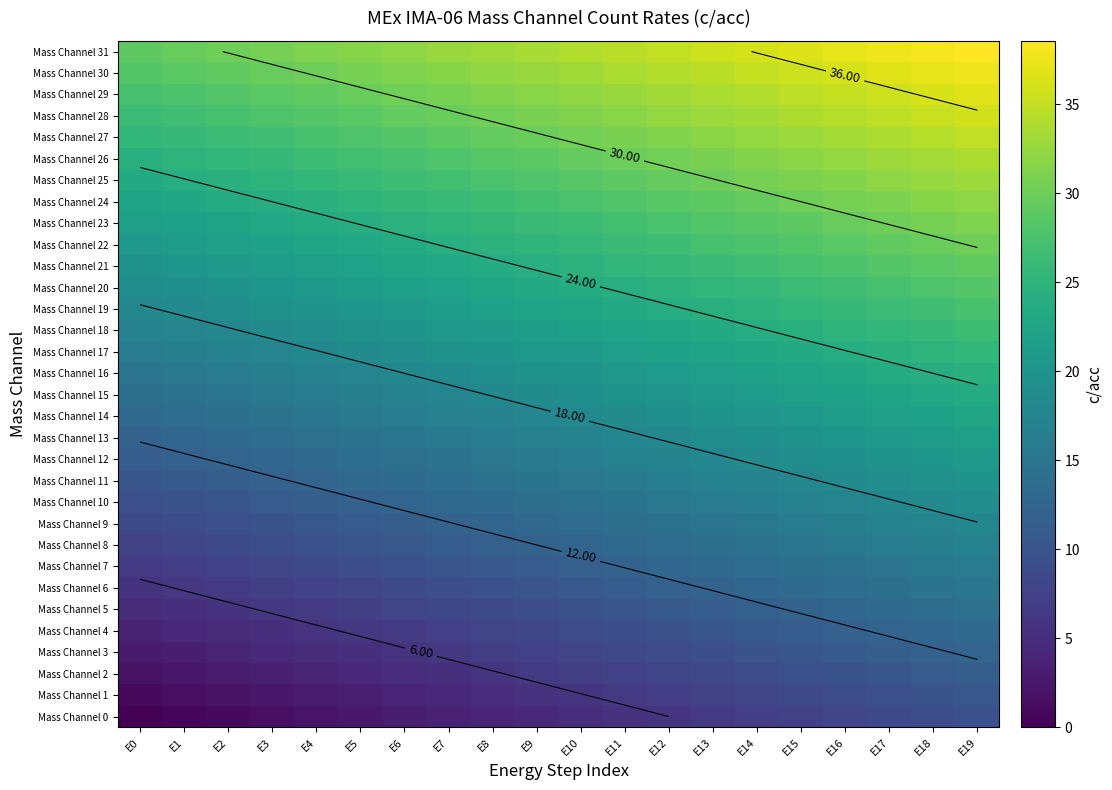

Which category has the lowest value in the Mass Channel 23 series?

E0